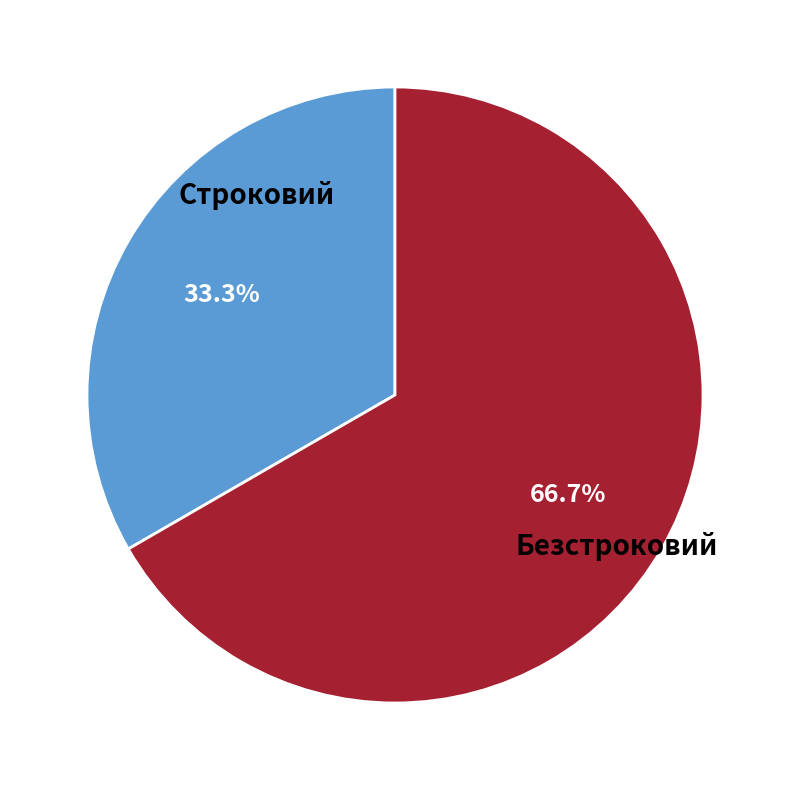

What is the largest slice in the pie chart?

Безстроковий